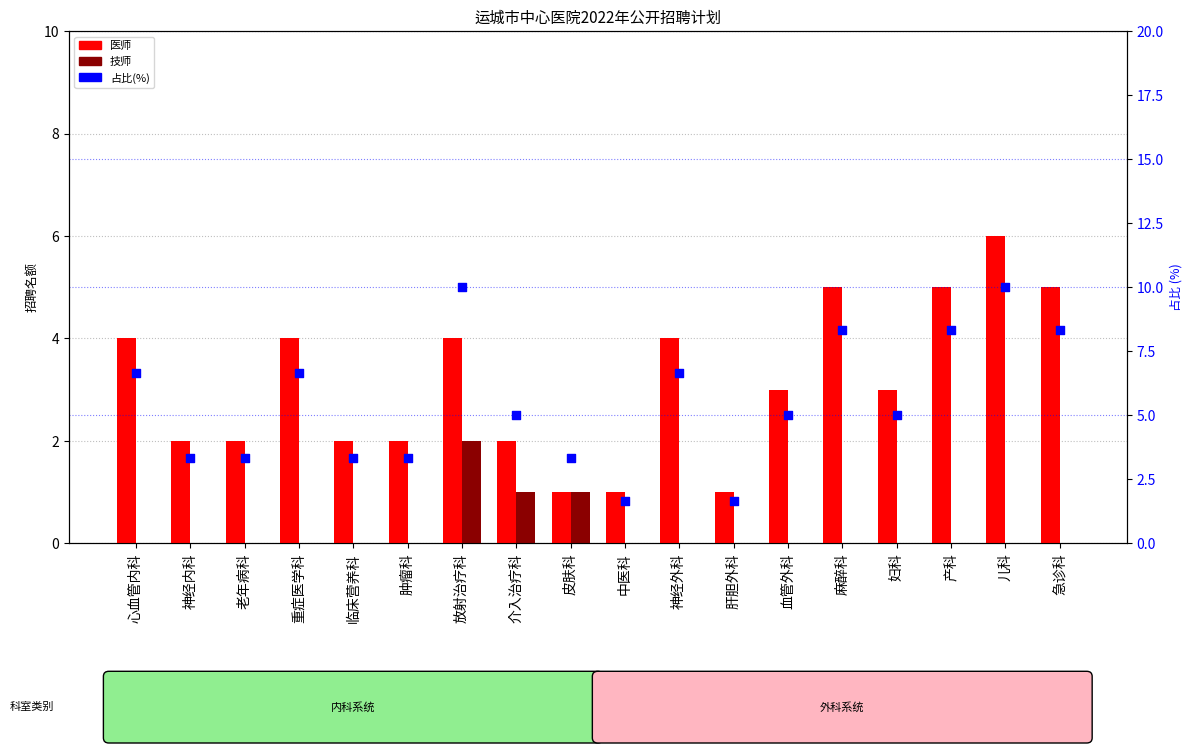

Which series has the widest spread of Y values?

占比(%)